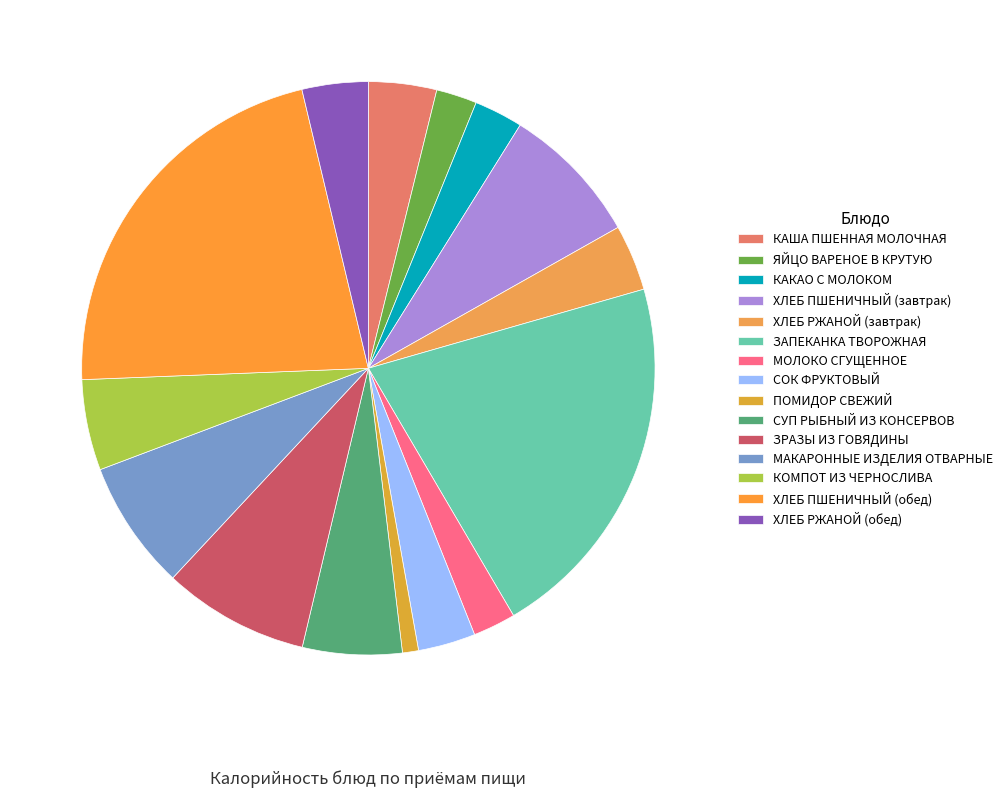

To the nearest percent, what is the difference between the ЗАПЕКАНКА ТВОРОЖНАЯ and СОК ФРУКТОВЫЙ slice percentages?

18%